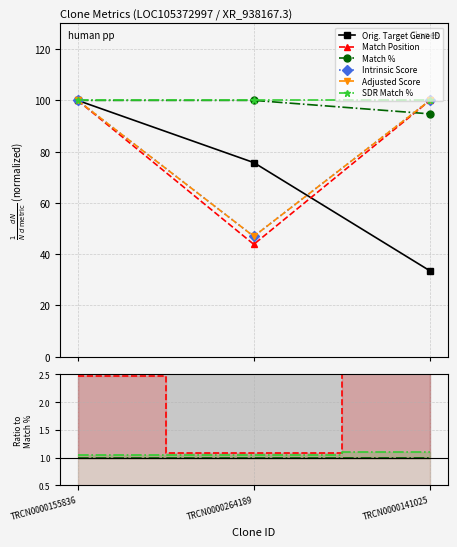

The Match % series shows 1.3 at TRCN0000155836. True or false?

False